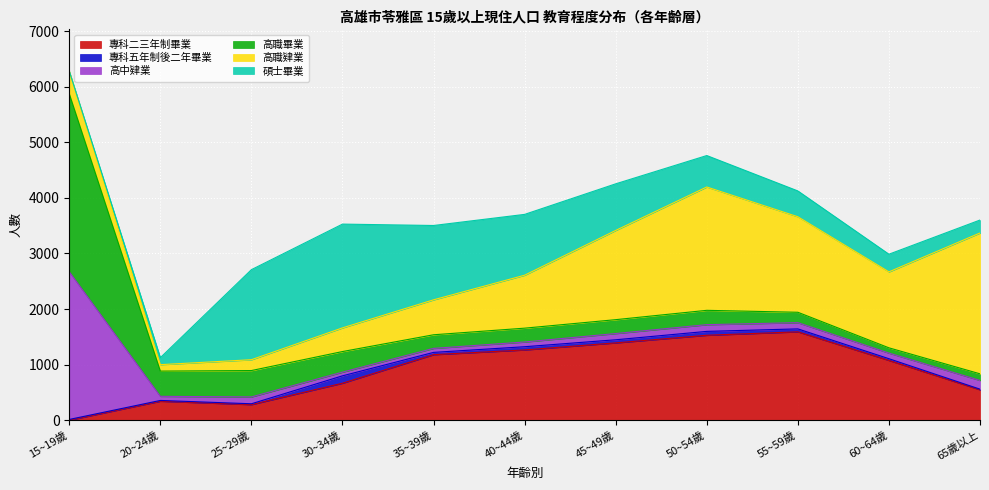

What is the sum of the 高職肄業 values at 30~34歲 and 25~29歲?

621